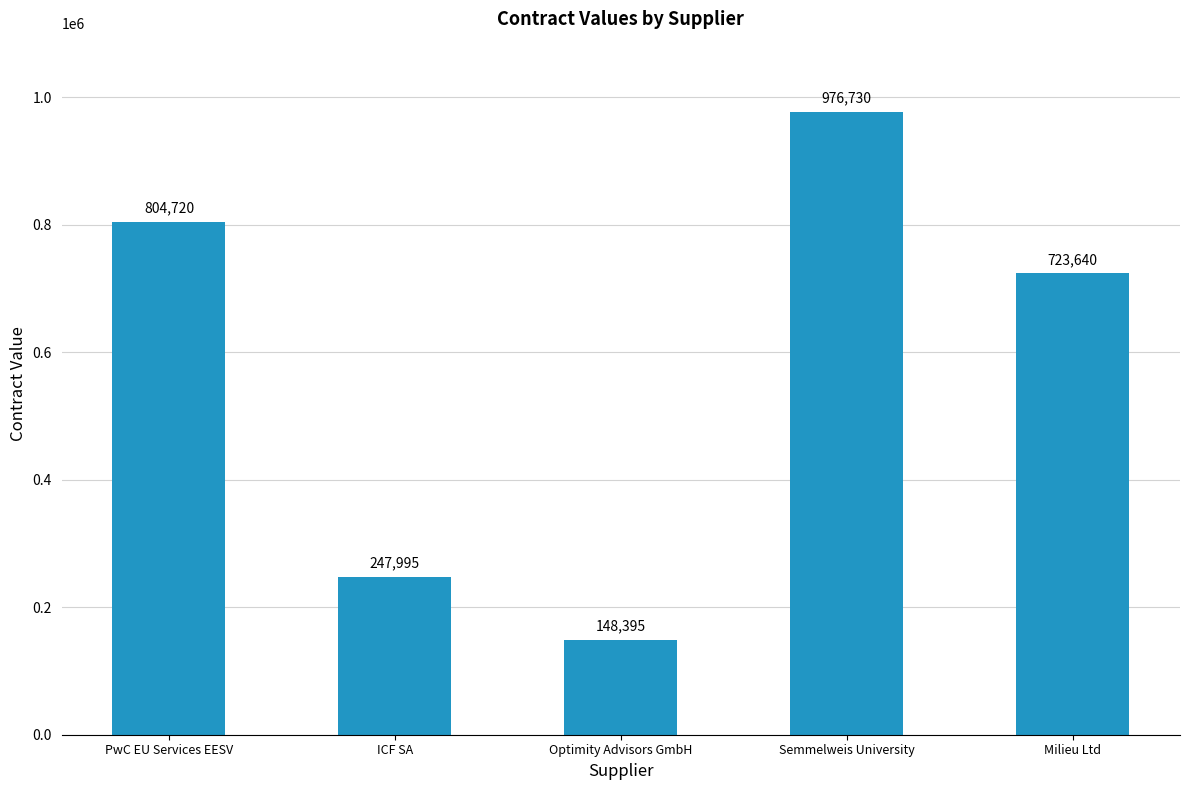

Which label corresponds to the smallest value in the chart?

Optimity Advisors GmbH